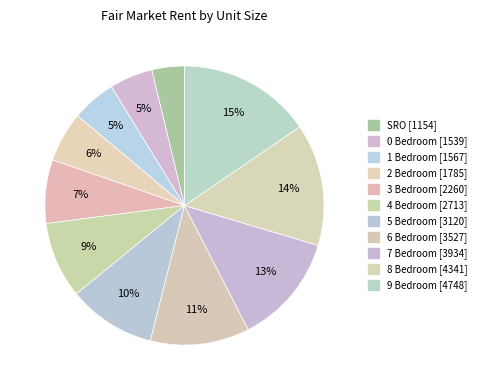

The 9 Bedroom slice represents 15% of the pie. True or false?

True